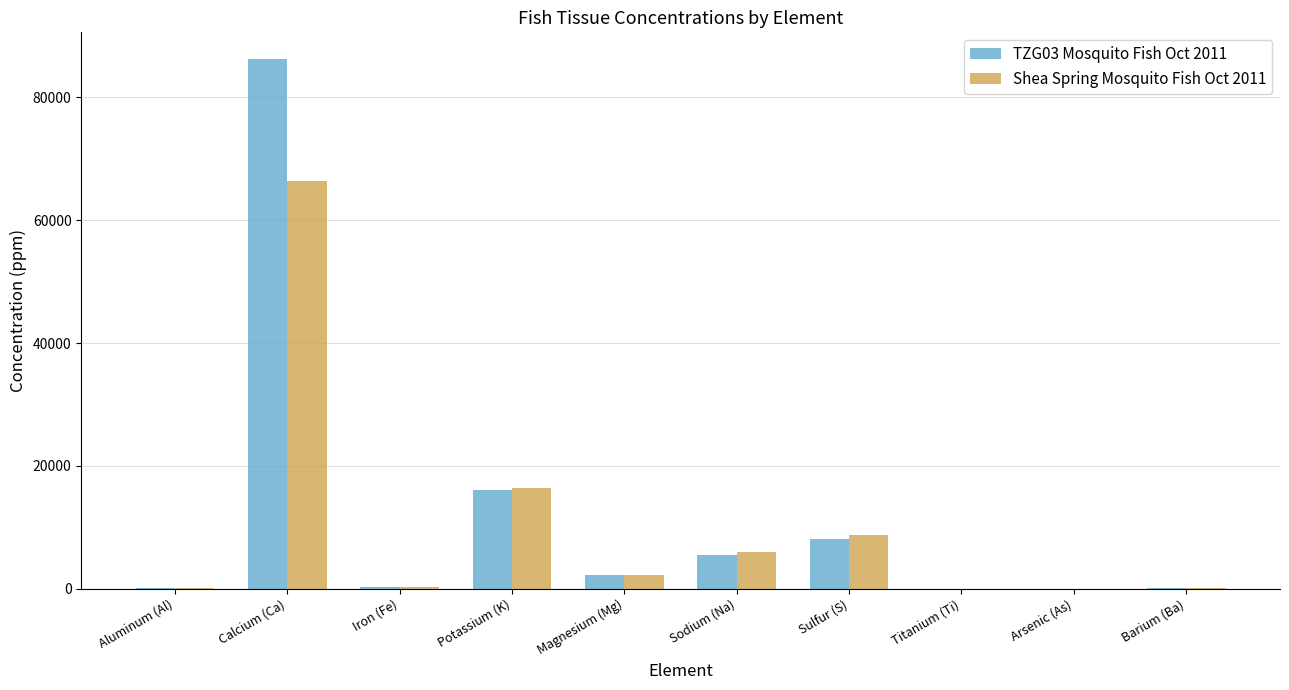

Is the value of TZG03 Mosquito Fish Oct 2011 at Potassium (K) greater than the value of Shea Spring Mosquito Fish Oct 2011 at Sulfur (S)?

Yes